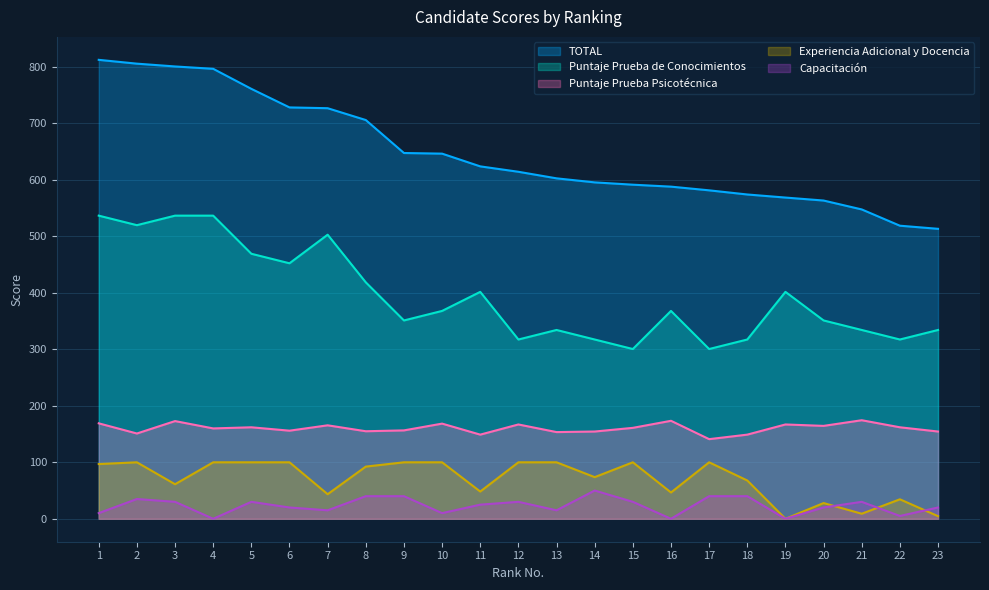

Which has a higher value, 15 or 1?

1